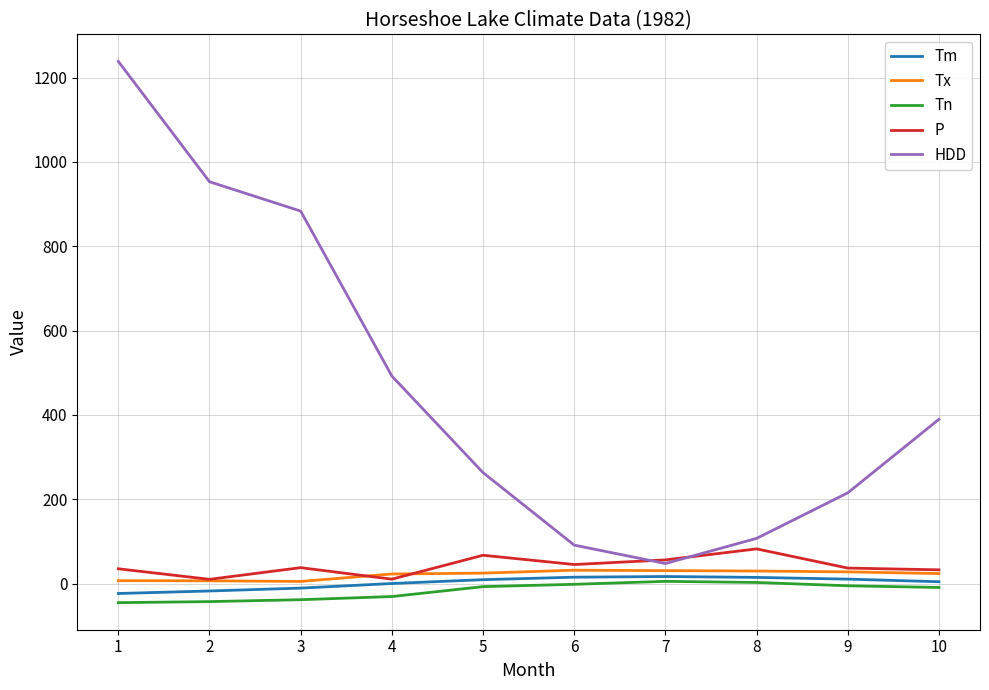

Which series has the largest range (max minus min)?

HDD